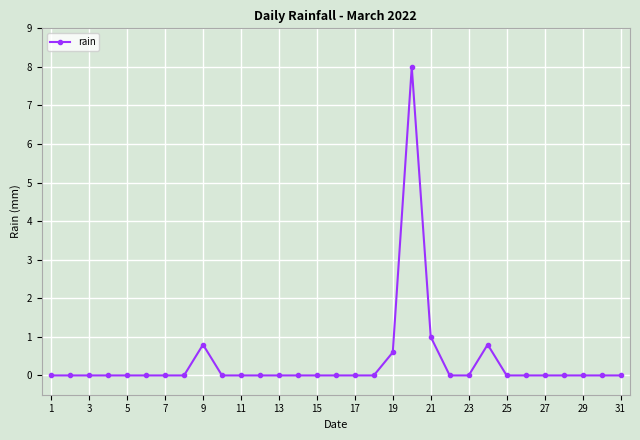

True or false: there are more than 2 points higher than both neighbors.

True